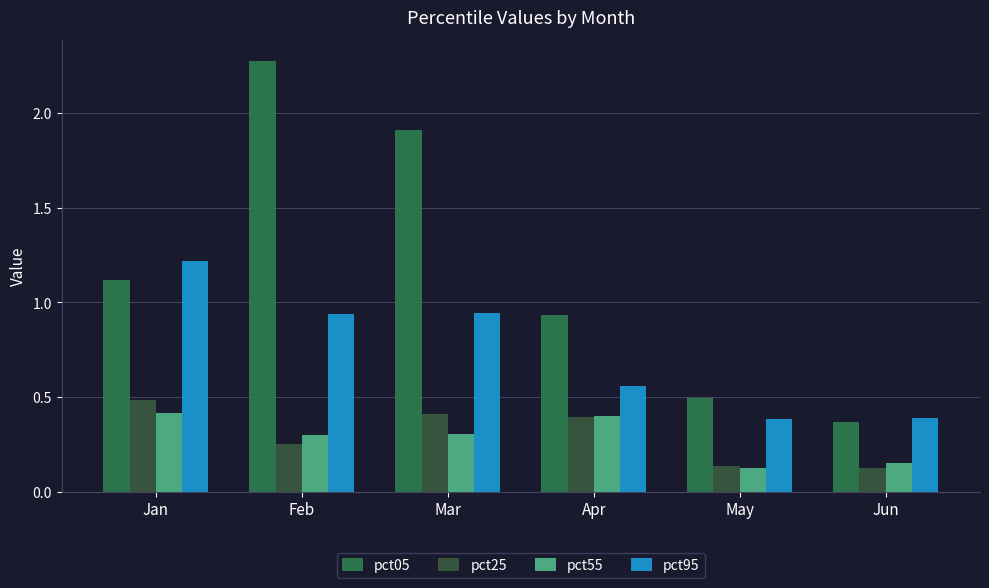

What is the total value across all series at May?

1.1